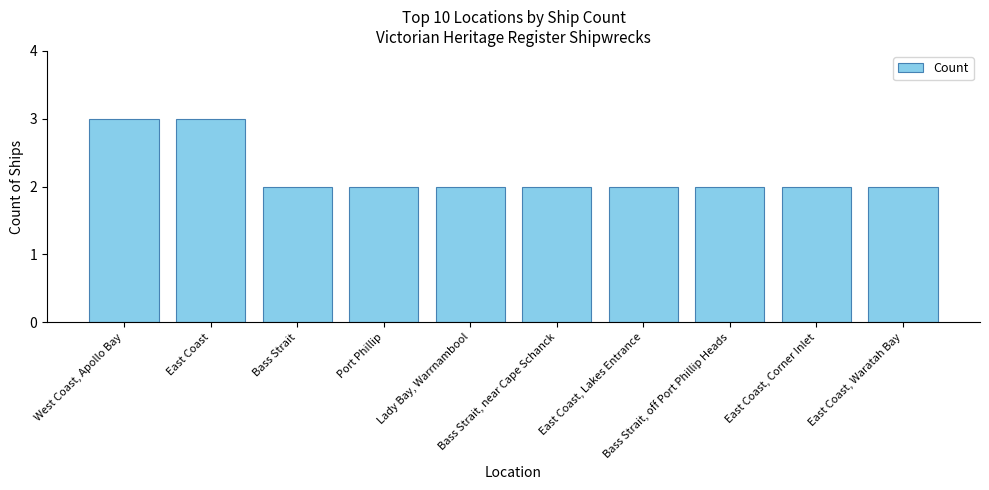

How many bars are there in total?

10